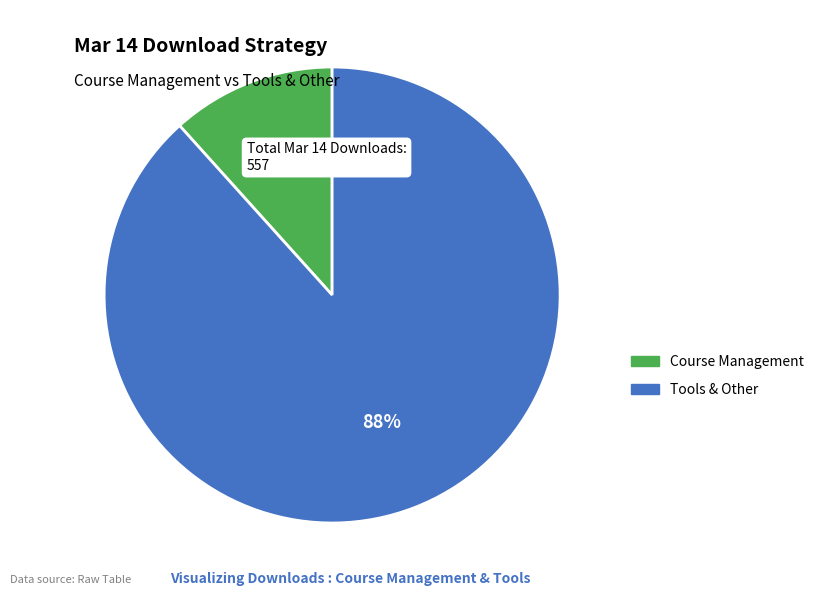

How many slices are in this pie chart?

2